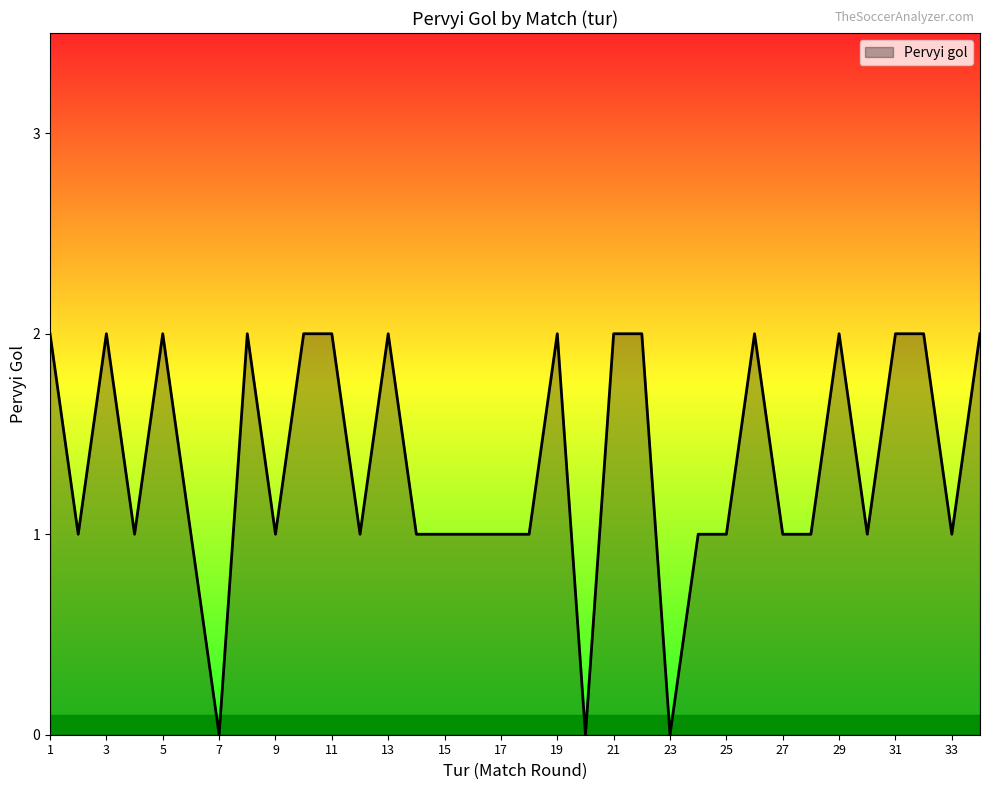

What is the average value?

1